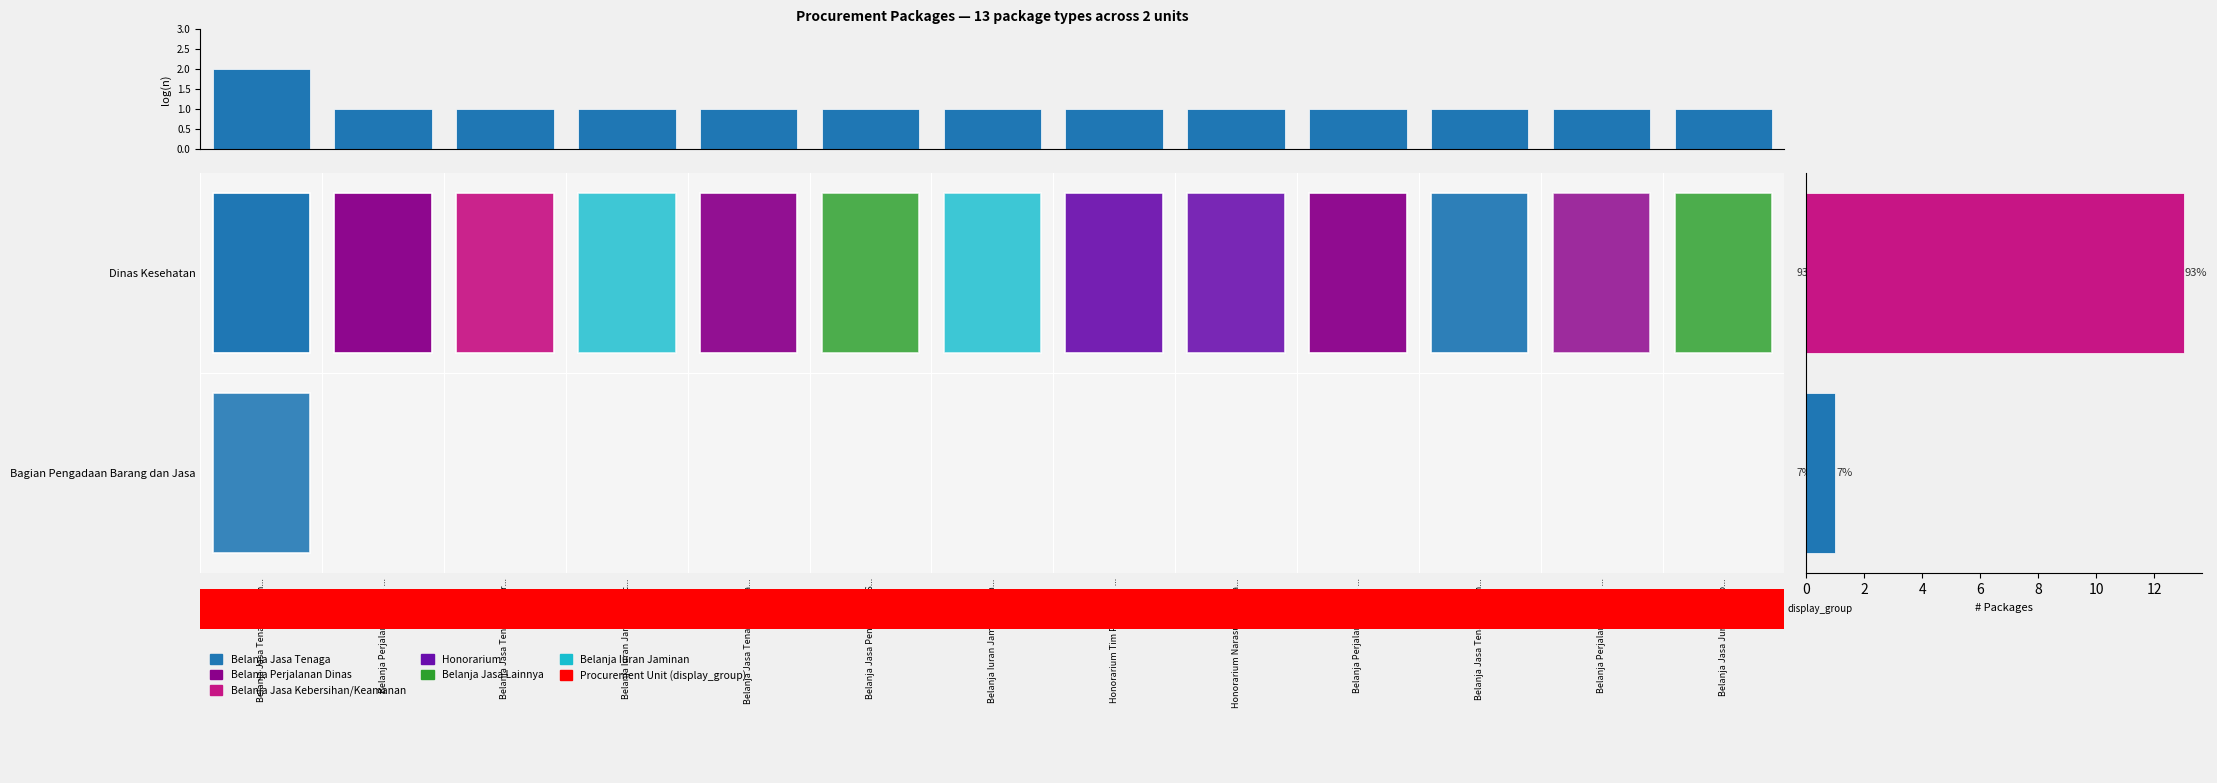

Reading right to left, extract all data points from this chart.

13	1